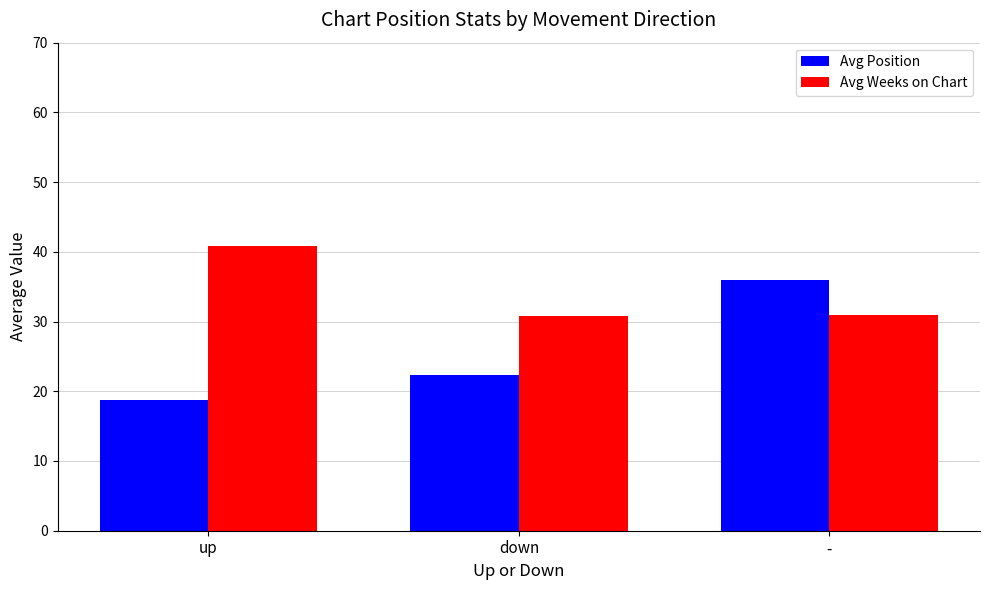

The value of Avg Weeks on Chart at down is 30.8. True or false?

True